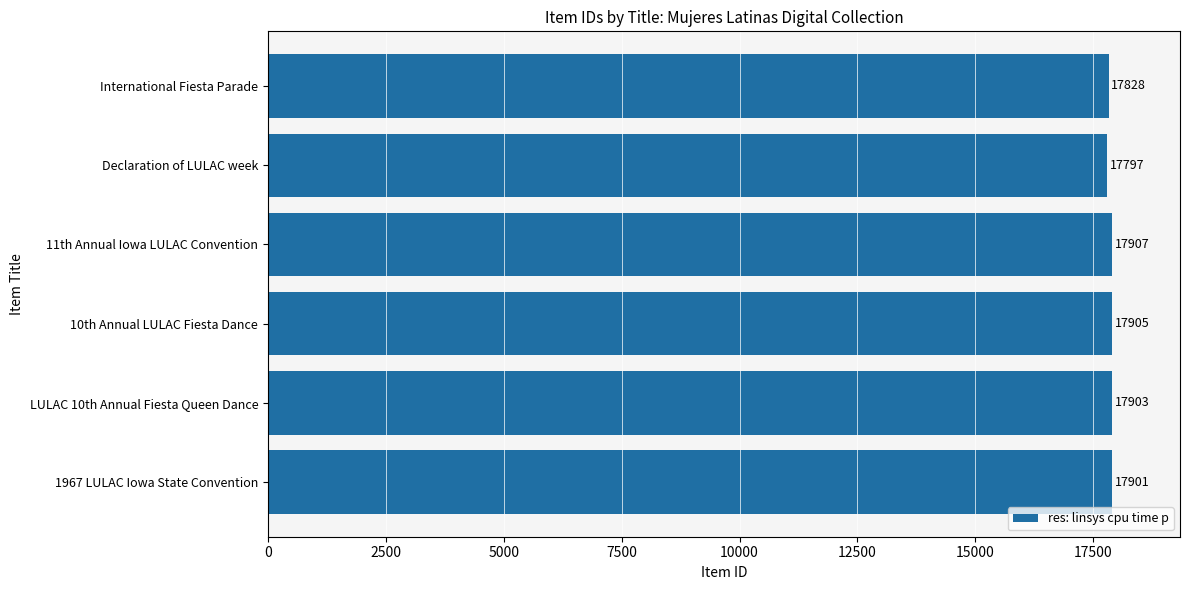

Between 1967 LULAC Iowa State Convention and Declaration of LULAC week, which is larger?

1967 LULAC Iowa State Convention